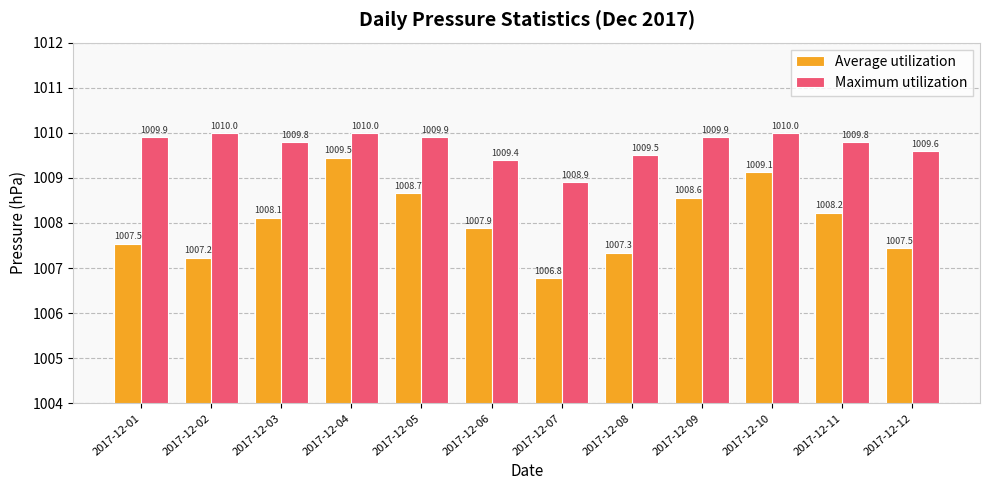

What is the sum of the Maximum utilization values at 2017-12-05 and 2017-12-01?

2019.8